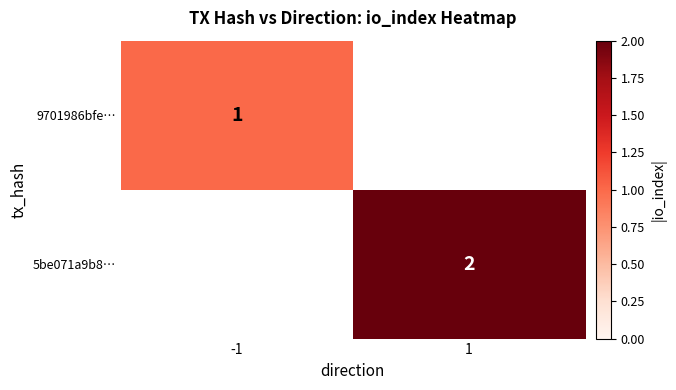

Is the value of 9701986bfe… at -1 greater than the value of 5be071a9b8… at 1?

No